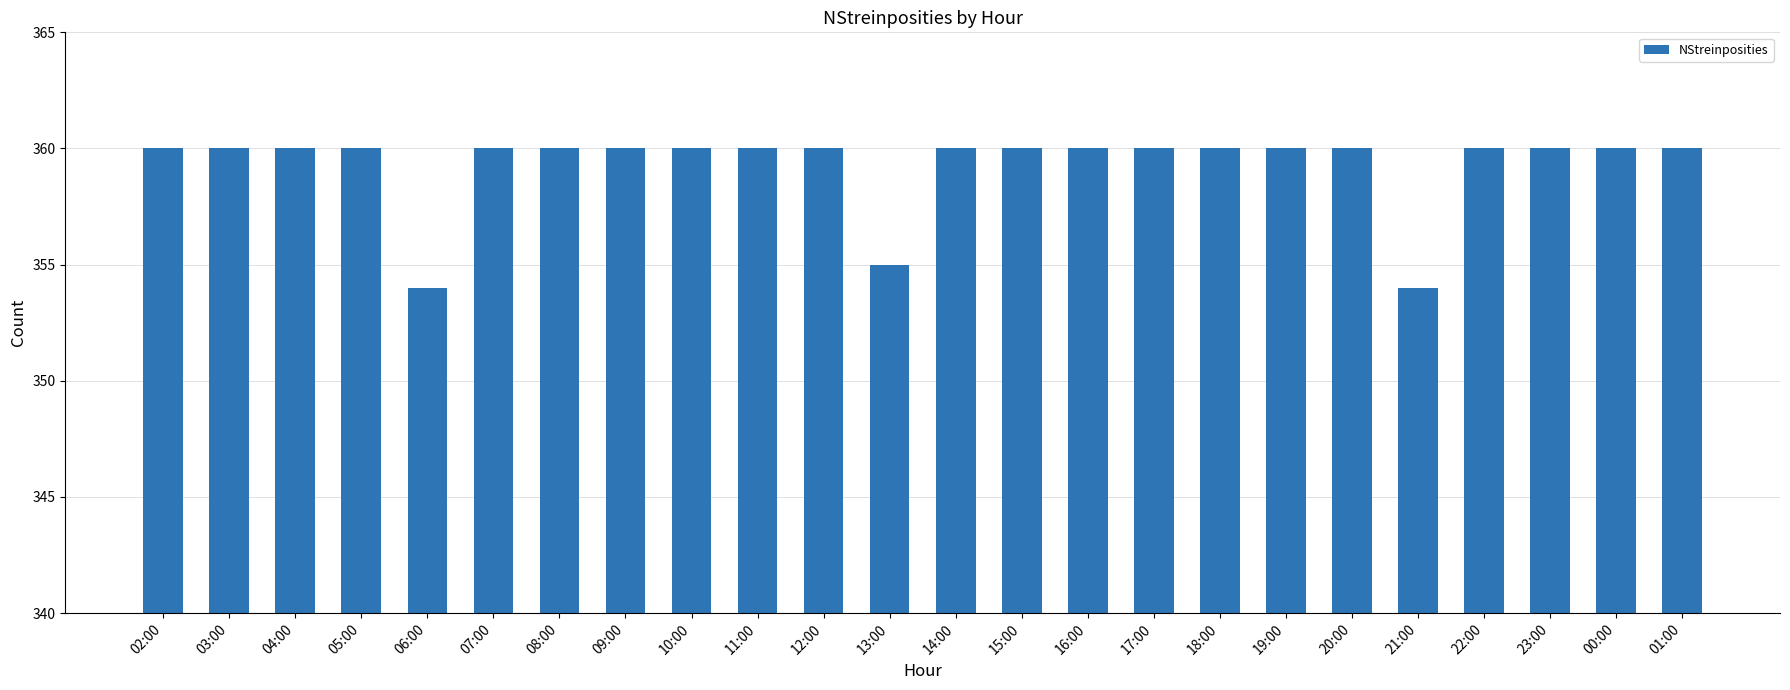

The value at 09:00 is 497. True or false?

False